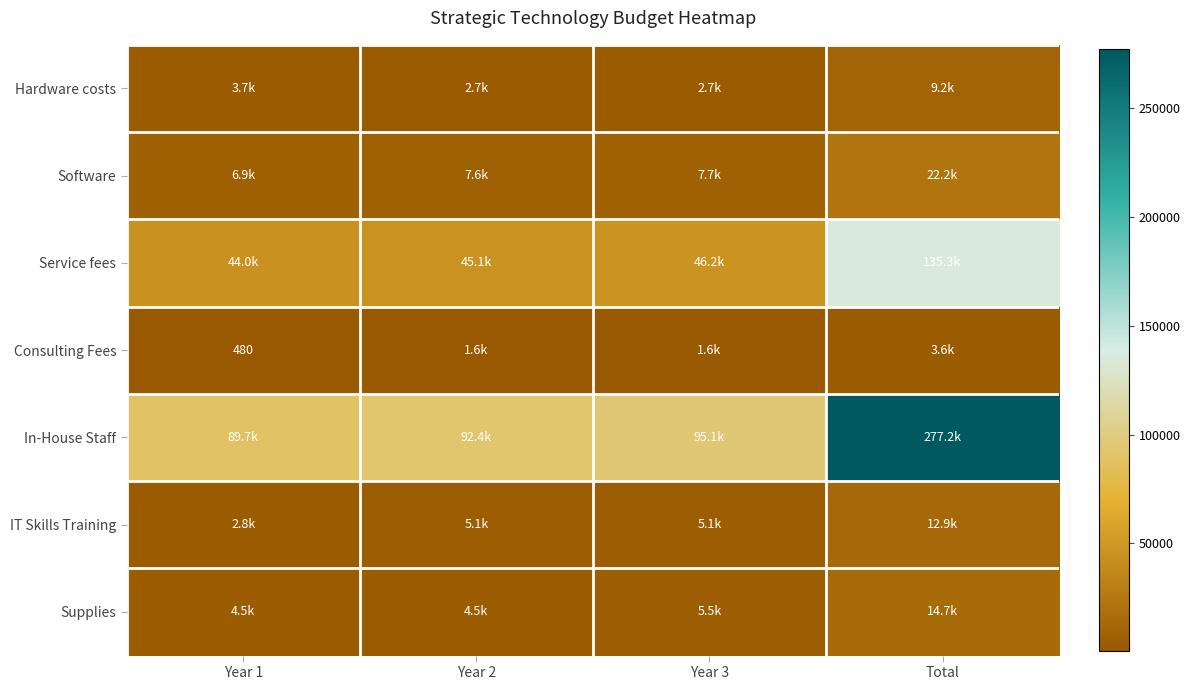

Where does the Supplies series first go above 5550?

Total